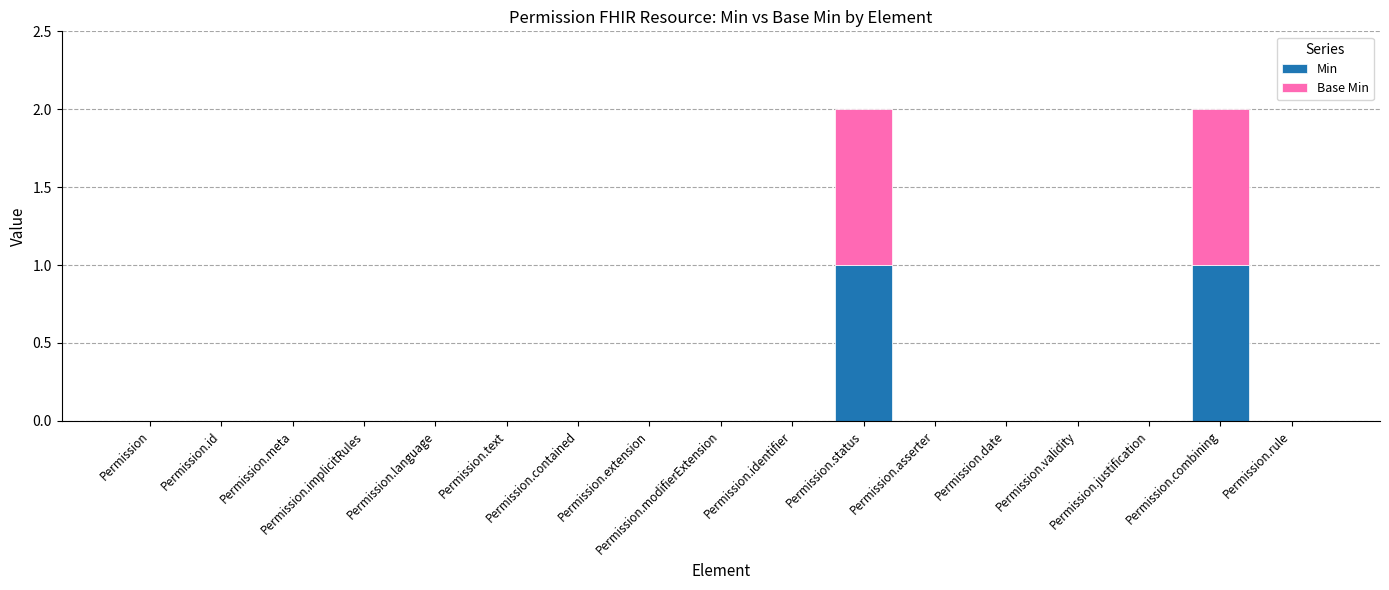

Does the chart contain stacked bars?

Yes